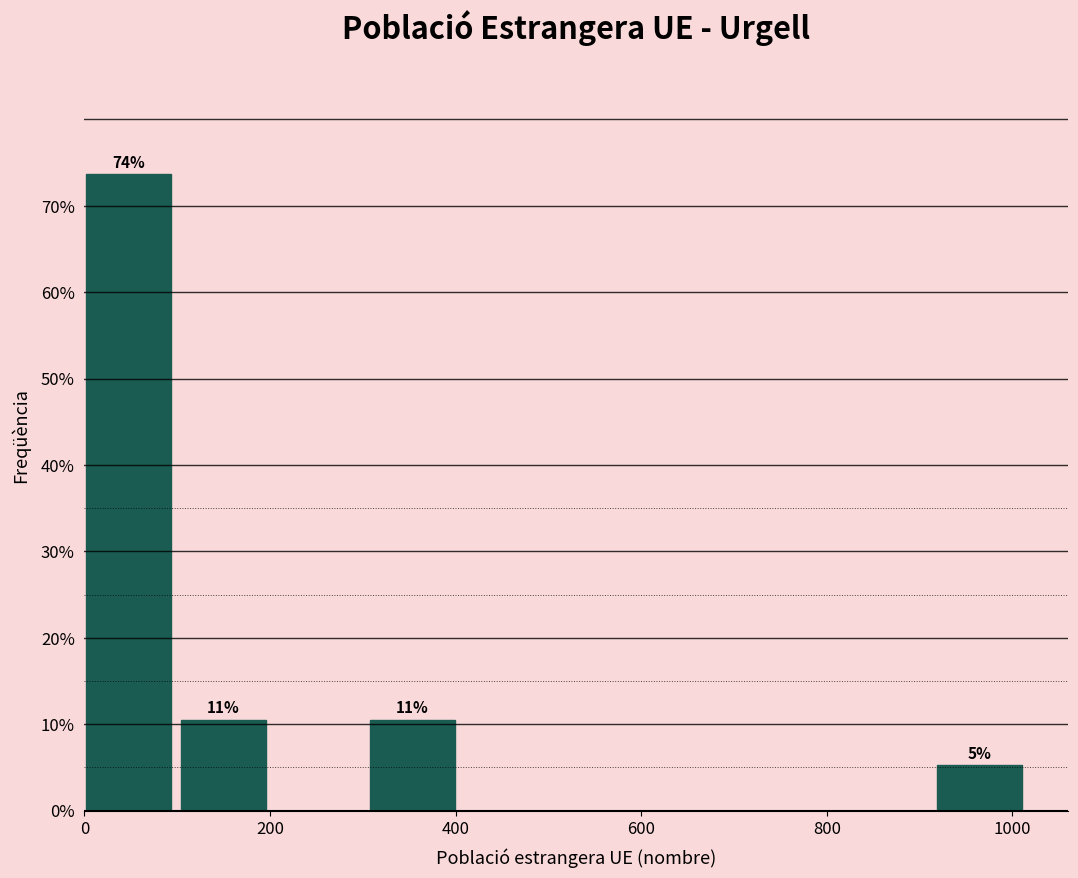

Over which range of the x-axis is the bar tallest?

0 to 100